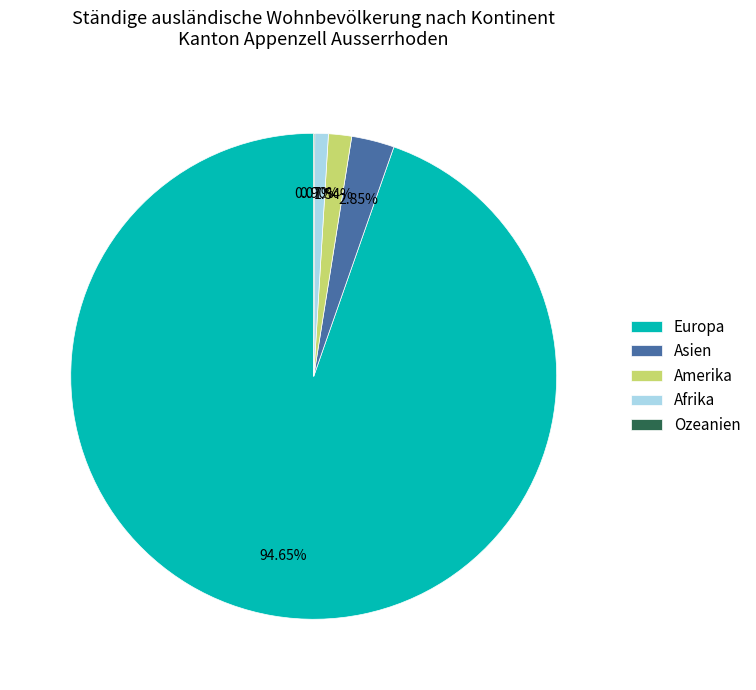

Which category has the biggest portion of the pie?

Europa